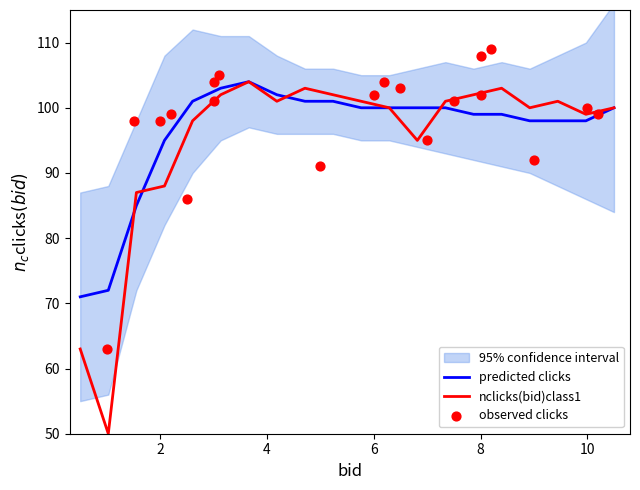

Which series has the widest spread of Y values?

nclicks(bid)class1